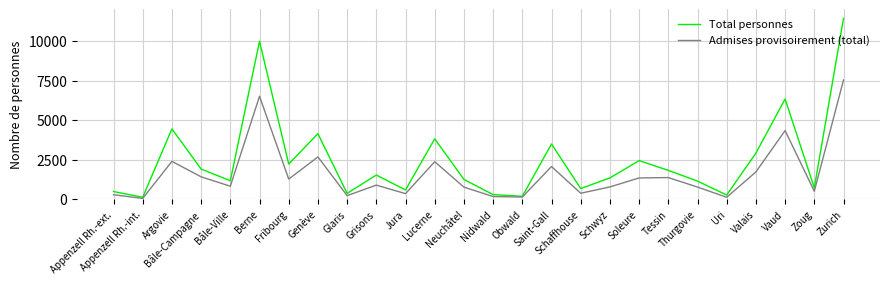

True or false: Total personnes has more than 2 points higher than both neighbors.

True